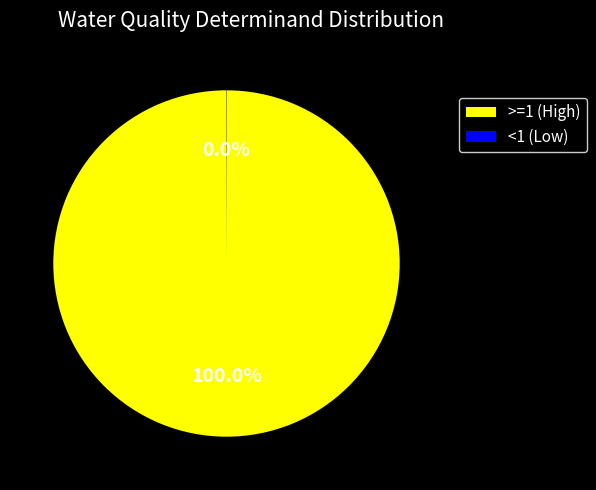

What is the largest slice in the pie chart?

>=1 (High)